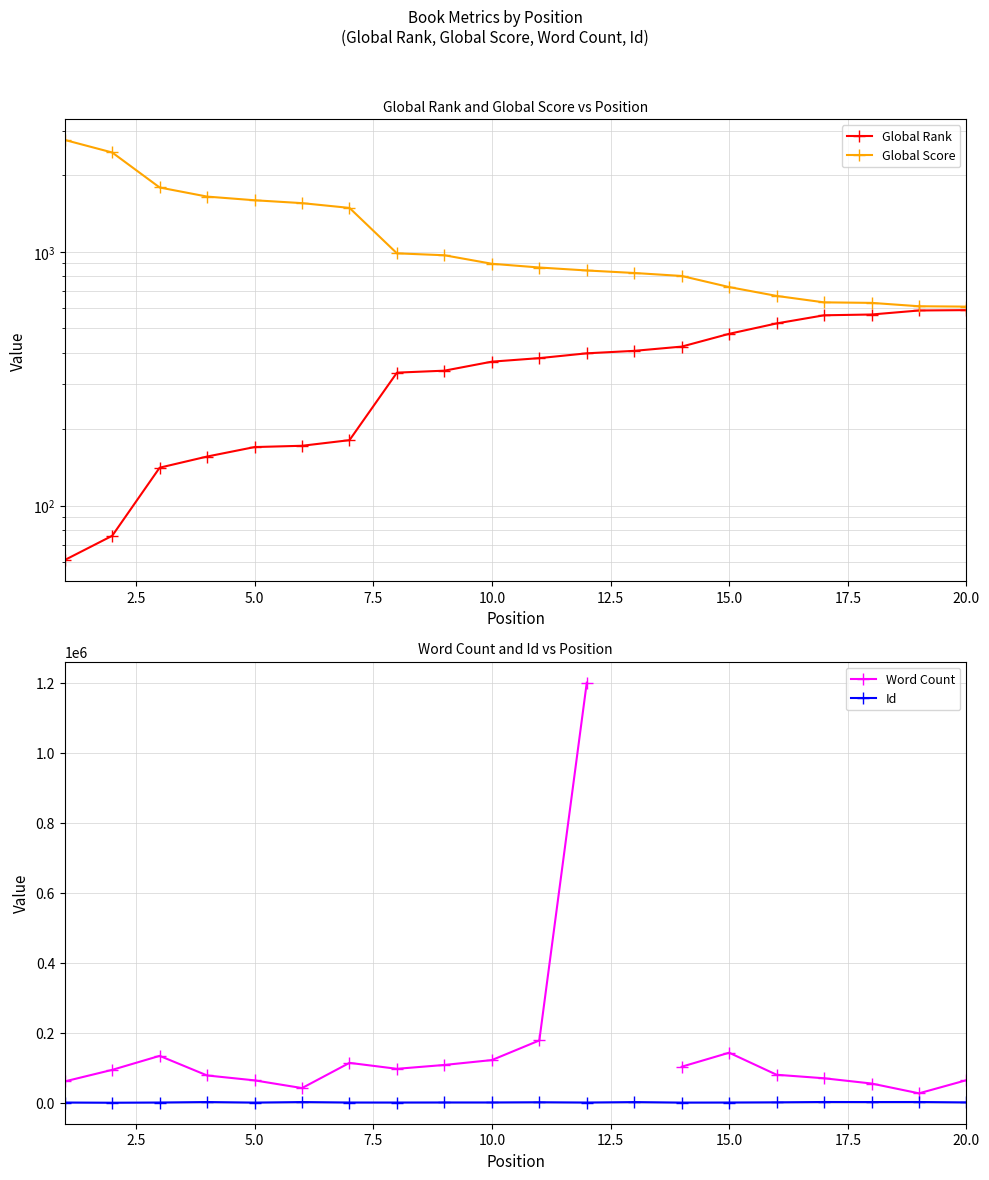

True or false: Id and Word Count cross at least once.

False